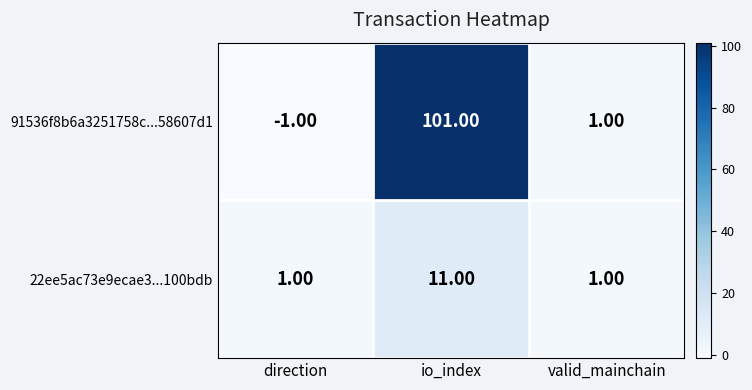

What is the maximum value shown in the chart?

101